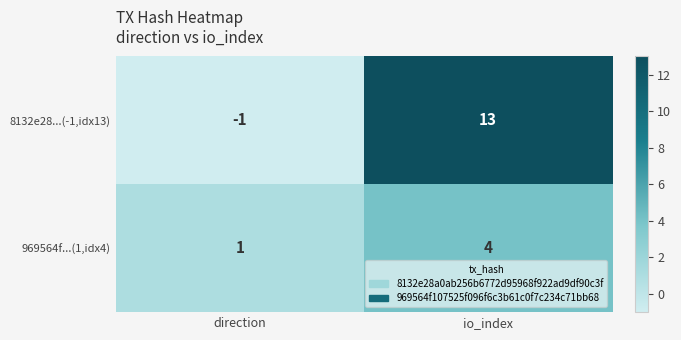

Between direction and io_index, which series saw the biggest shift?

8132e28...(-1,idx13)